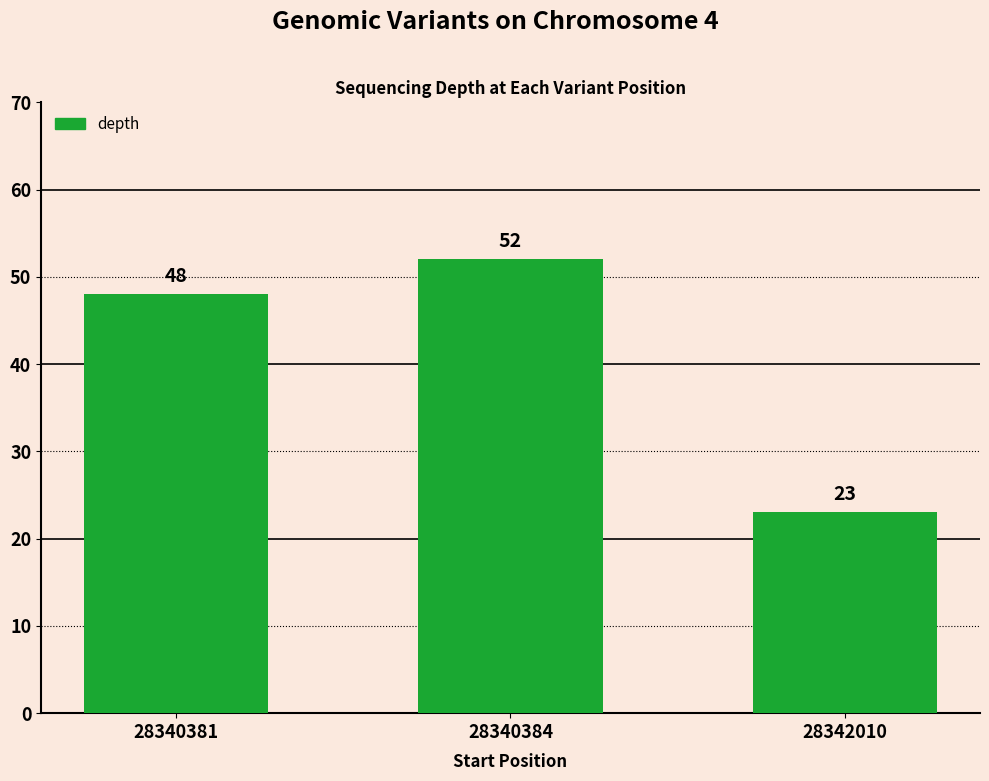

What is the difference between the maximum and second lowest values?

4